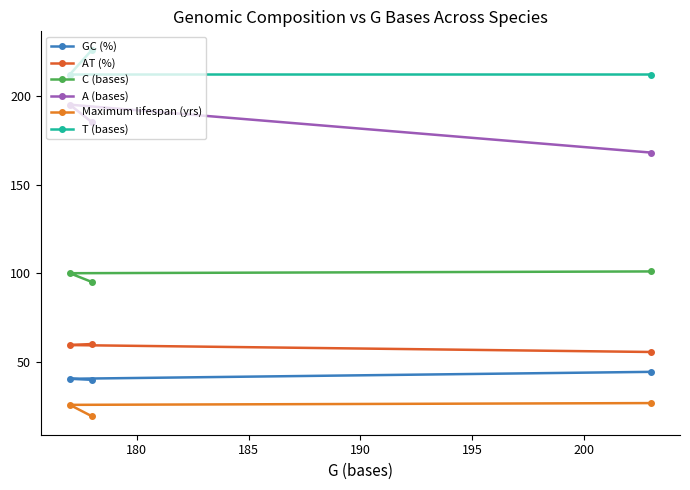

What is the lowest value of the GC (%) series?

39.9